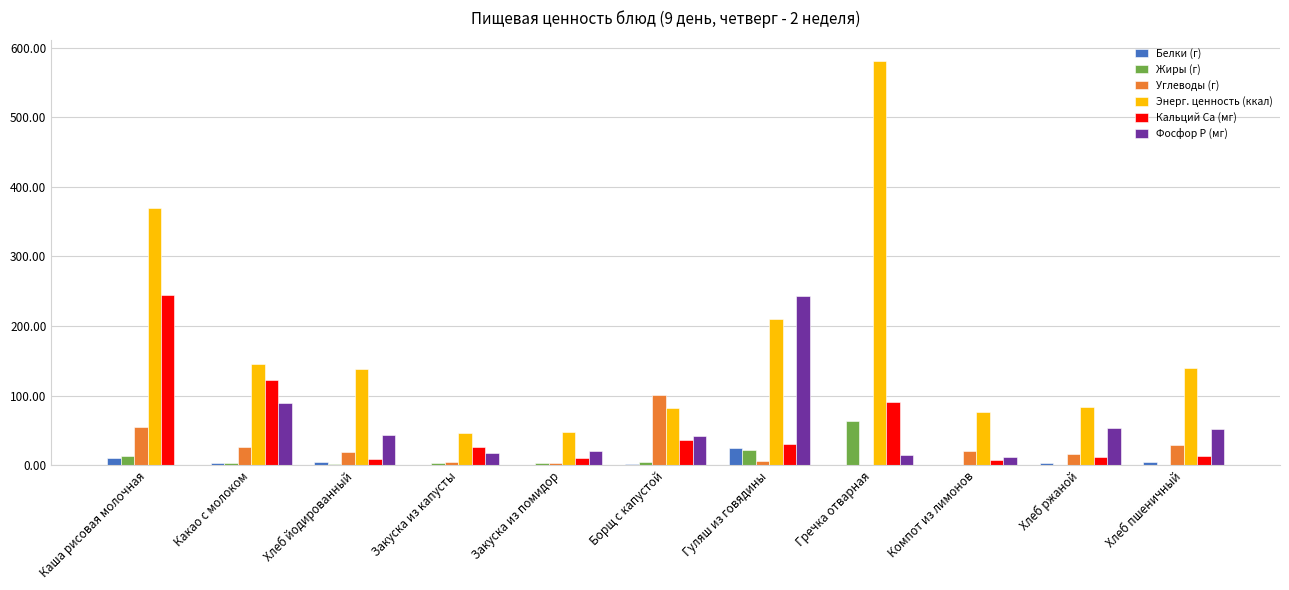

Which series has the widest spread of values?

Энерг. ценность (ккал)